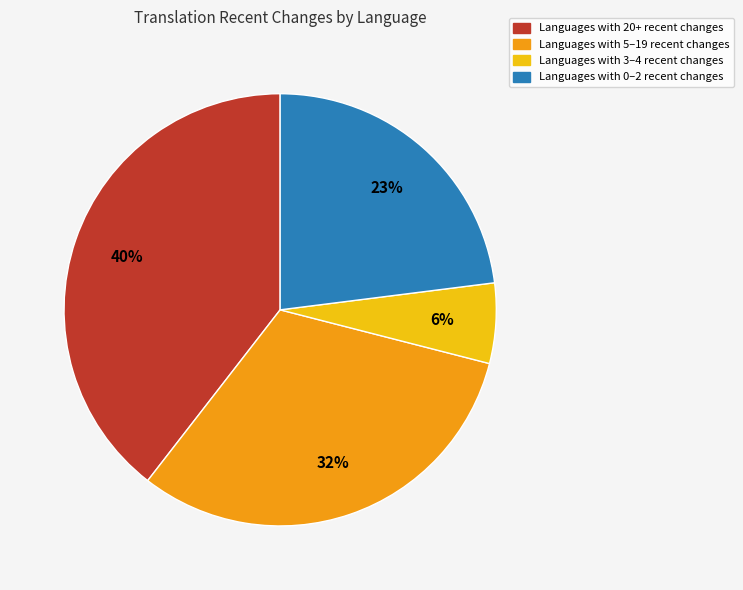

What percentage is the Languages with 20+ recent changes slice, to the nearest percent?

39%